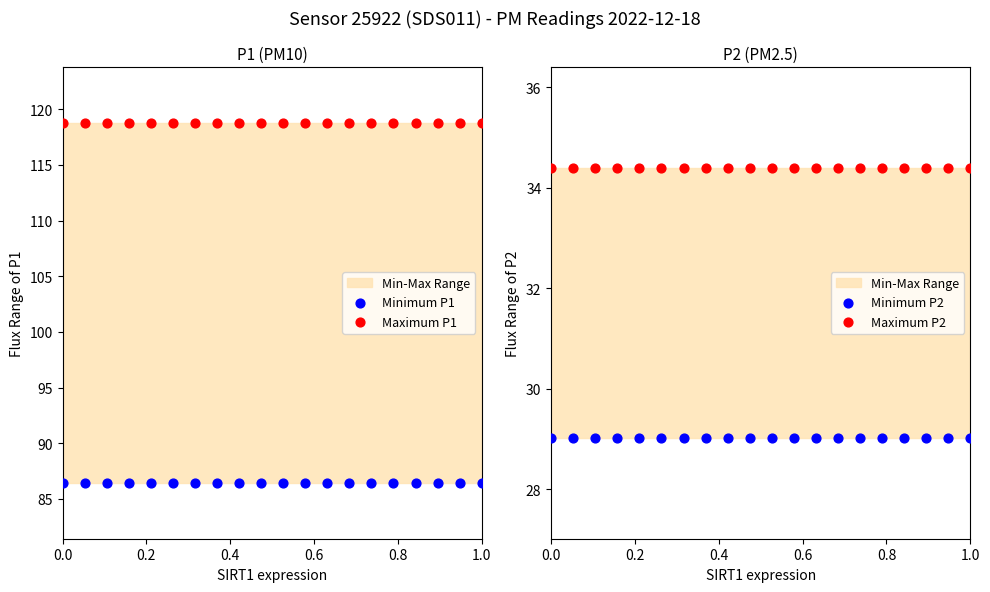

Which series contains the highest Y value?

Maximum P1